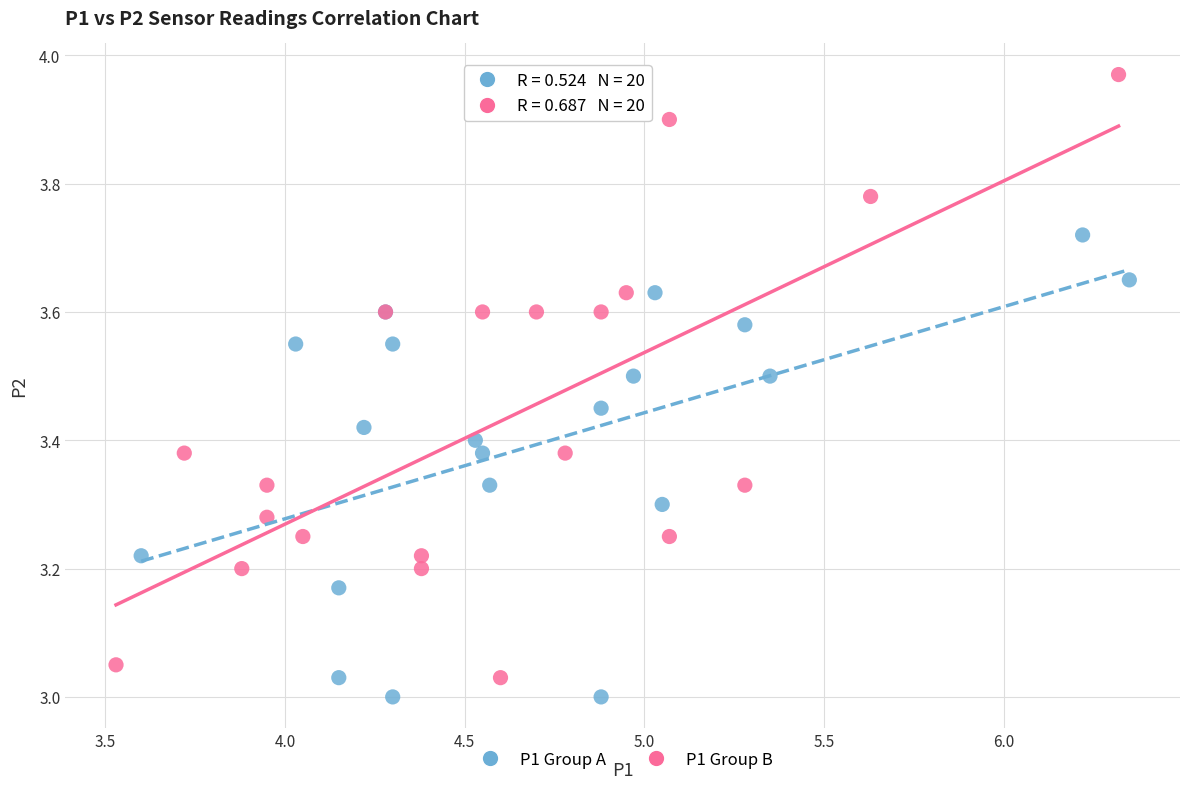

Which series has the widest spread of Y values?

P1 Group B